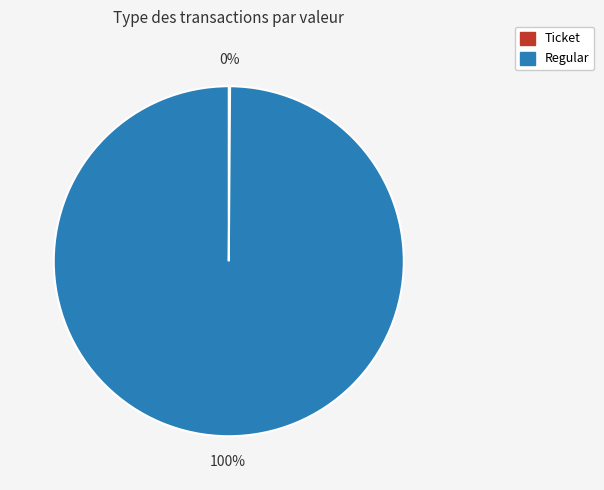

What is the largest slice in the pie chart?

Regular